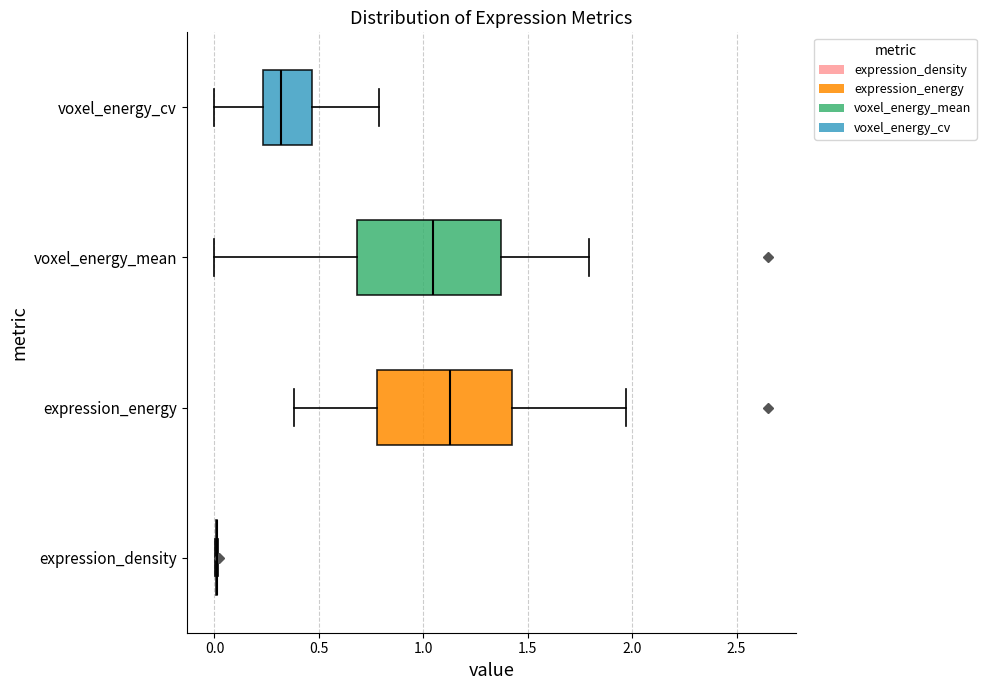

Reading bottom to top, transcribe this box plot: for each box, give where its median line is, the range the box spans, and where its two whiskers end, as read against the x-axis. The values are not printed on the chart, so give them approximately, as read against the axis.

expression_density: box collapsed to a line at 0.00, whiskers 0.00 to 0.00
expression_energy: median 1.15, box 0.80 to 1.40, whiskers 0.40 to 1.95
voxel_energy_mean: median 1.05, box 0.70 to 1.35, whiskers 0.00 to 1.80
voxel_energy_cv: median 0.30, box 0.25 to 0.45, whiskers 0.00 to 0.80